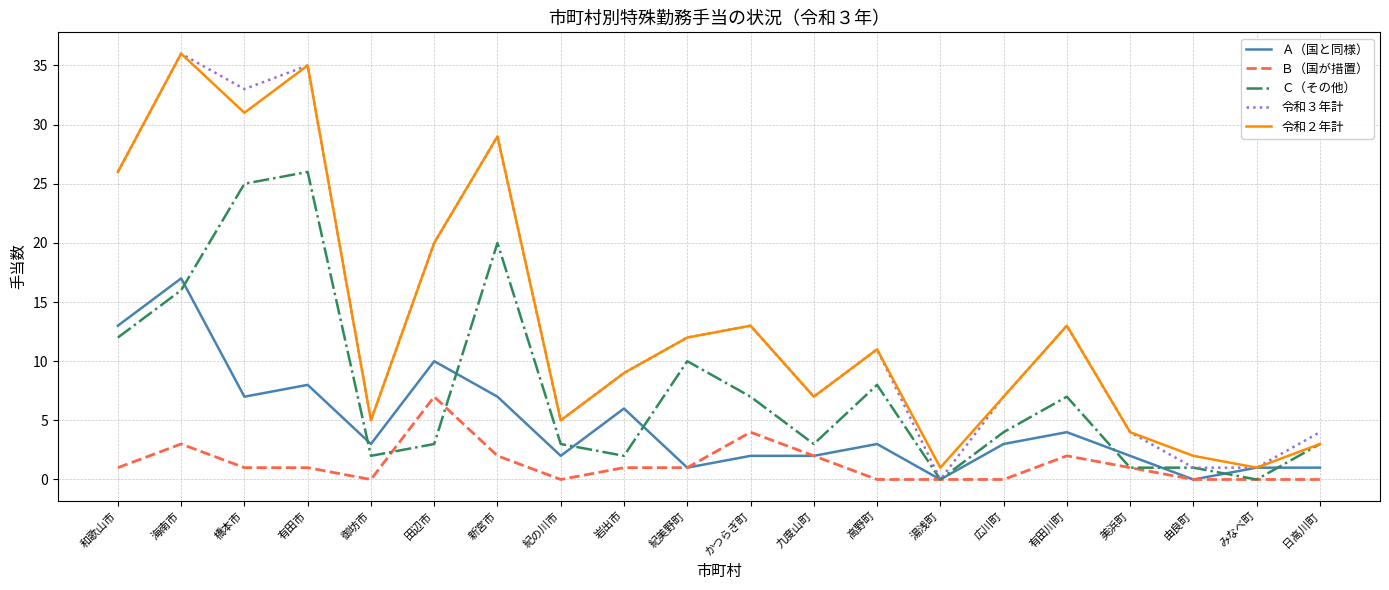

Where is the first local minimum for Ａ（国と同様）?

橋本市